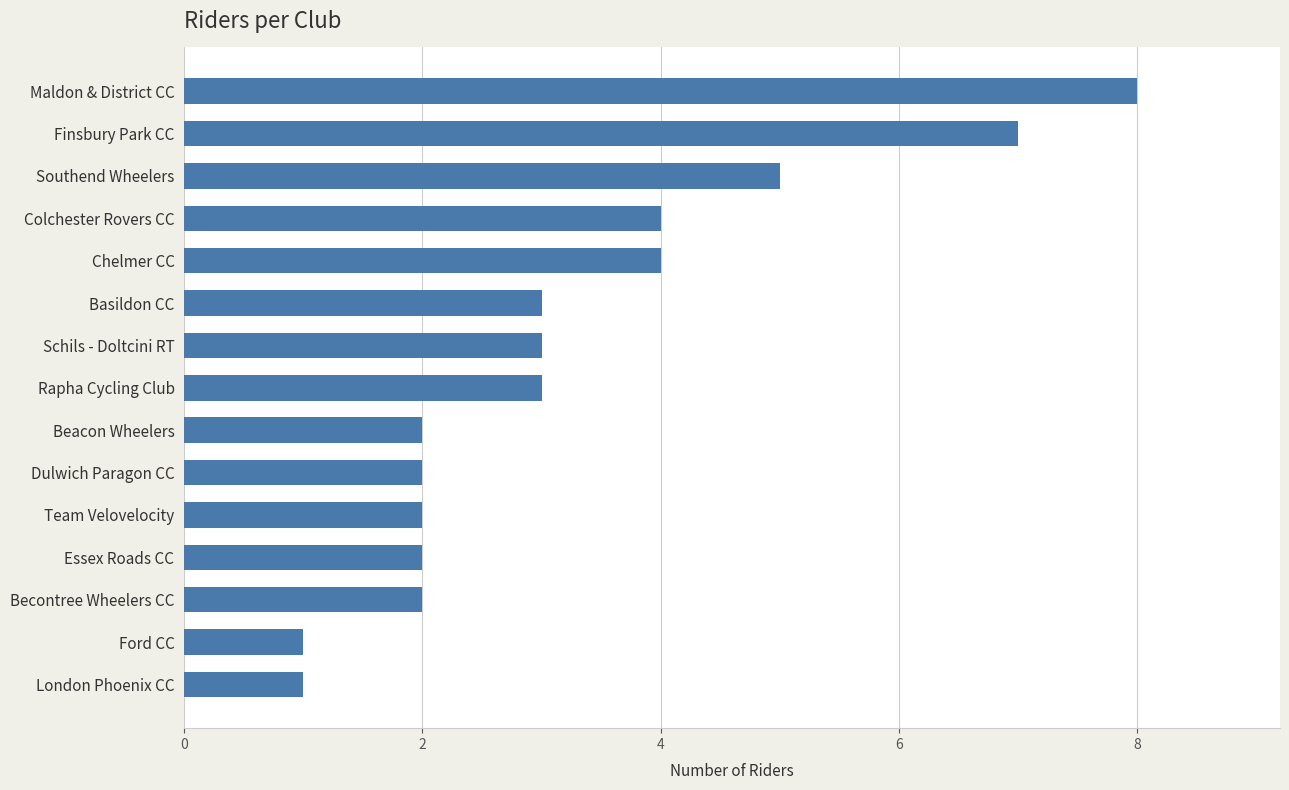

True or false: the data shows 10 at Finsbury Park CC.

False